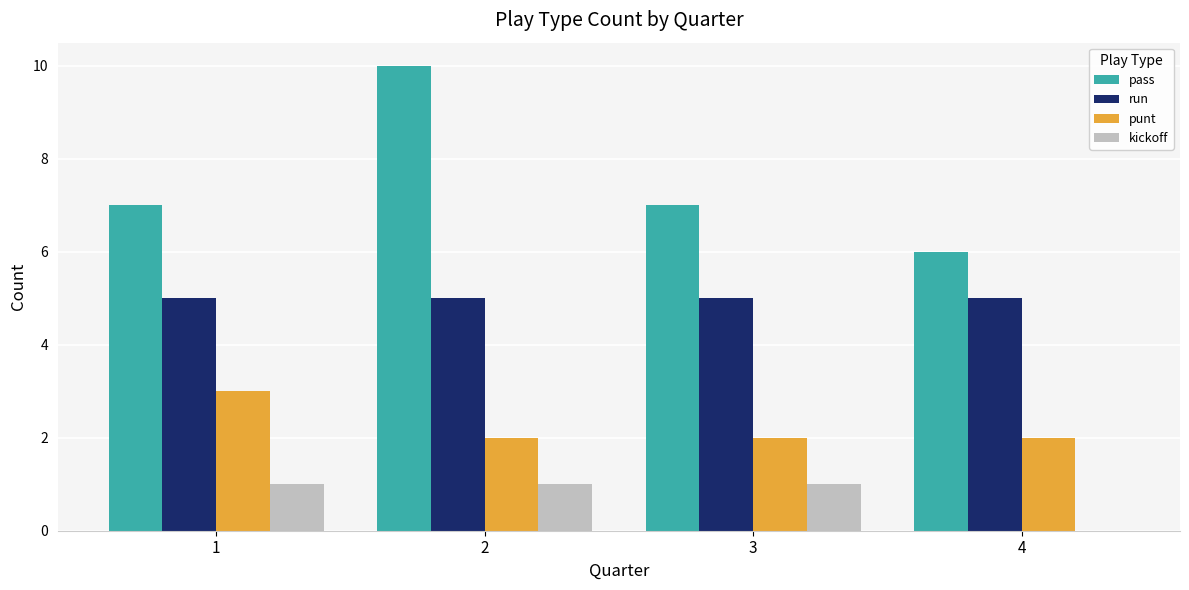

At which category is the sum across all series the highest?

2